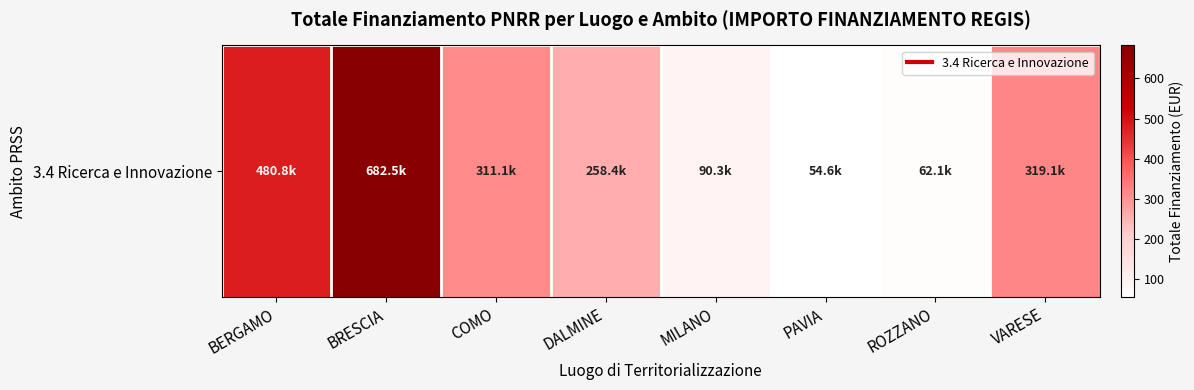

Rank the categories by value from lowest to highest.

PAVIA, ROZZANO, MILANO, DALMINE, COMO, VARESE, BERGAMO, BRESCIA